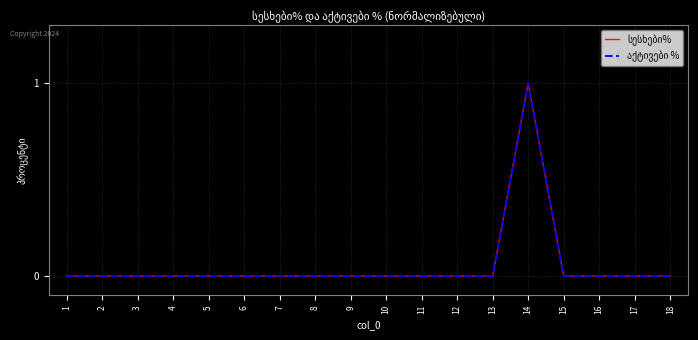

Does the chart have visible grid lines?

Yes